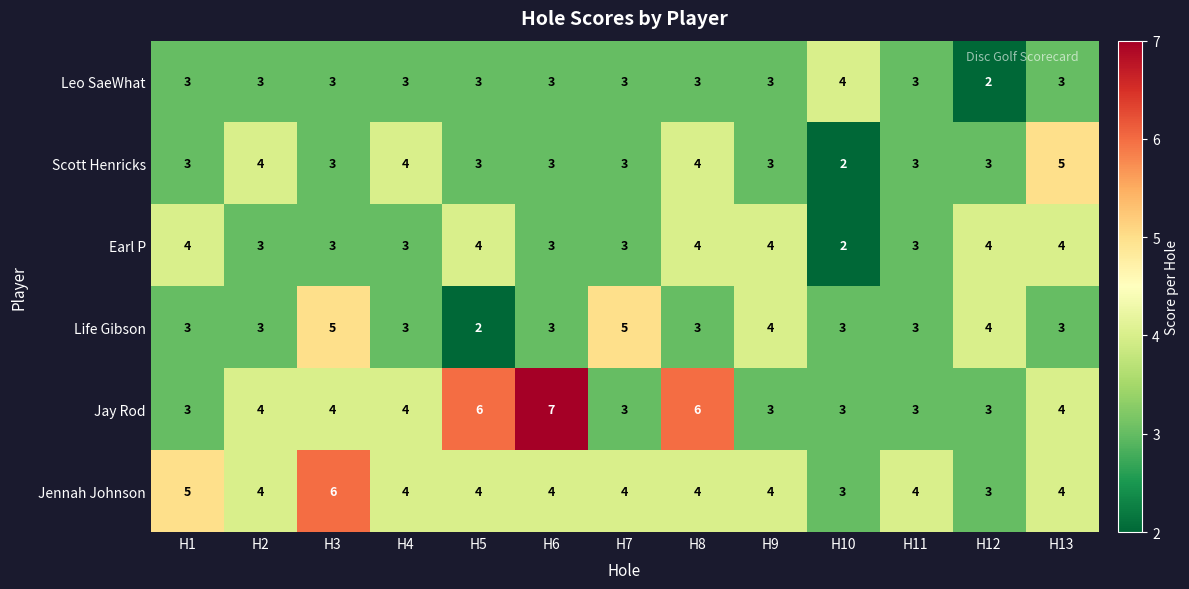

Which series has the widest spread of values?

Jay Rod